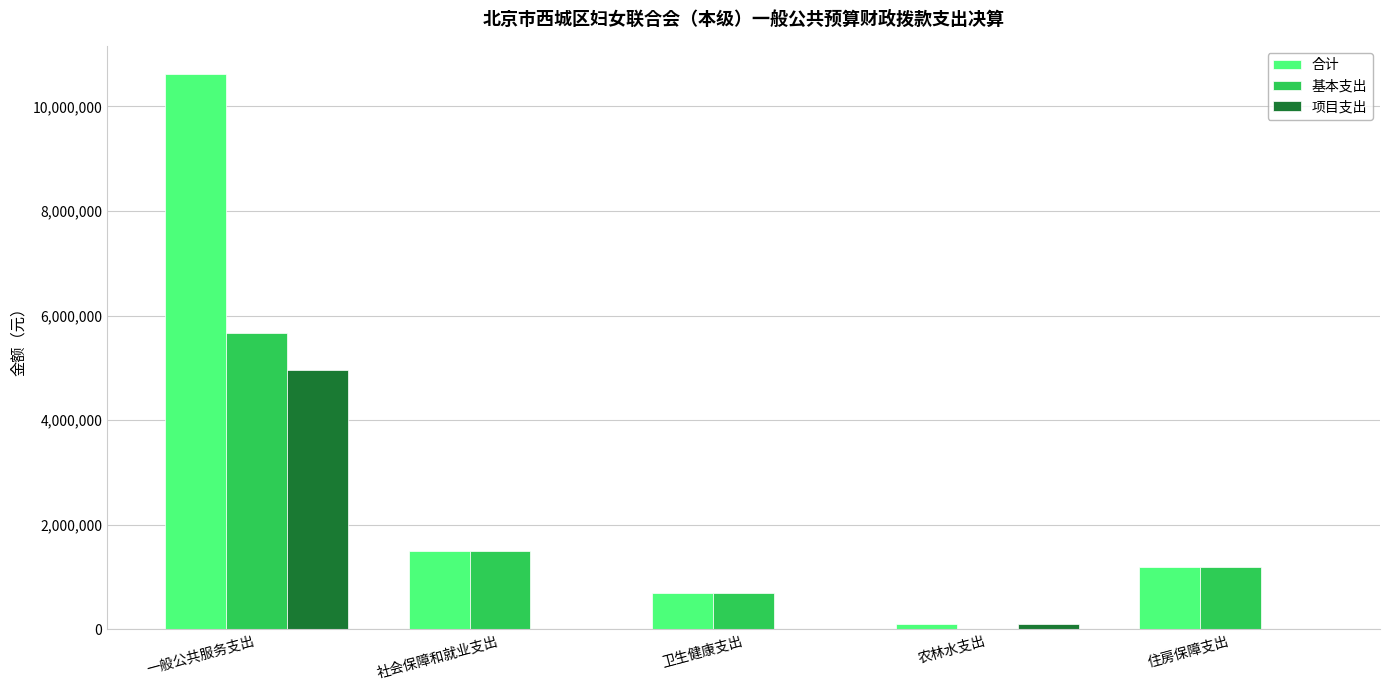

What is the sum of all 合计 values?

14112372.8